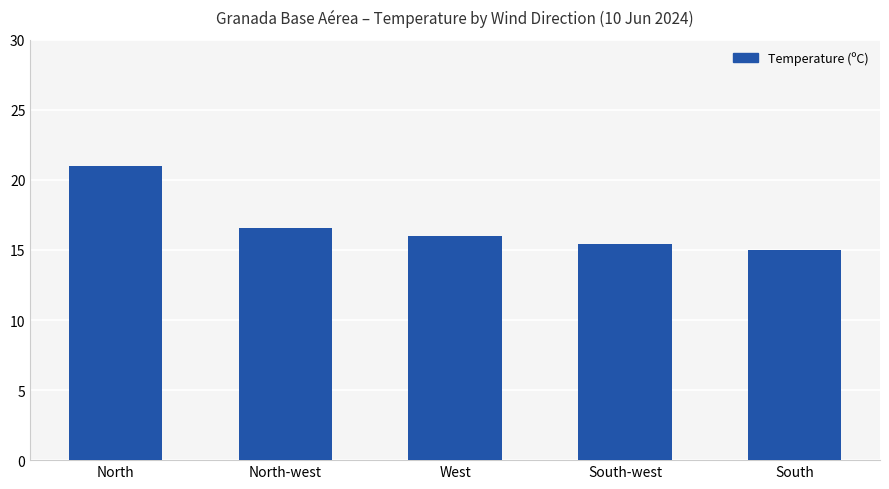

What is the value of the 5th bar from the left?

15.0